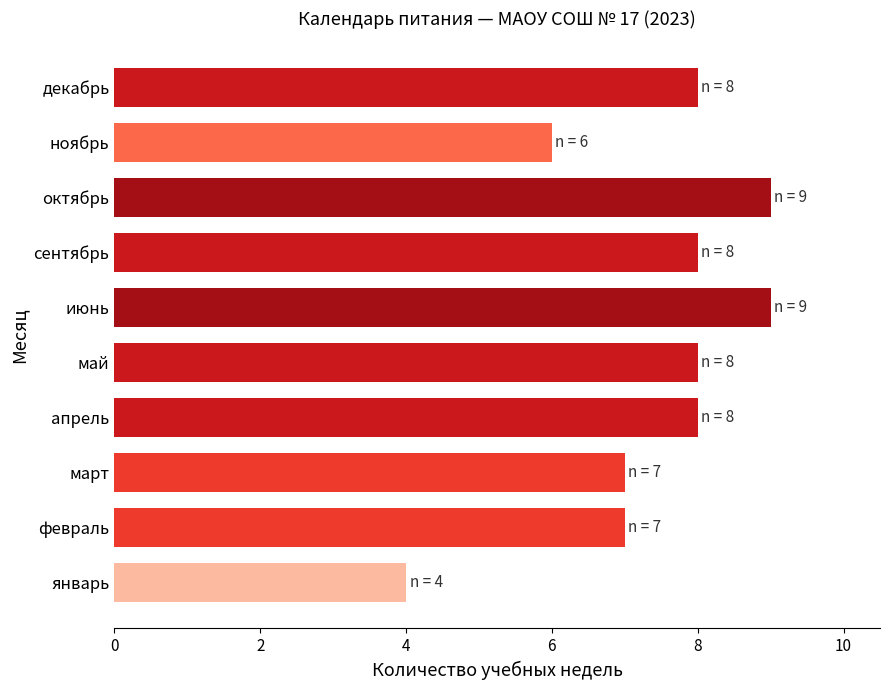

Approximately how many times larger is the value at июнь compared to апрель?

1.1